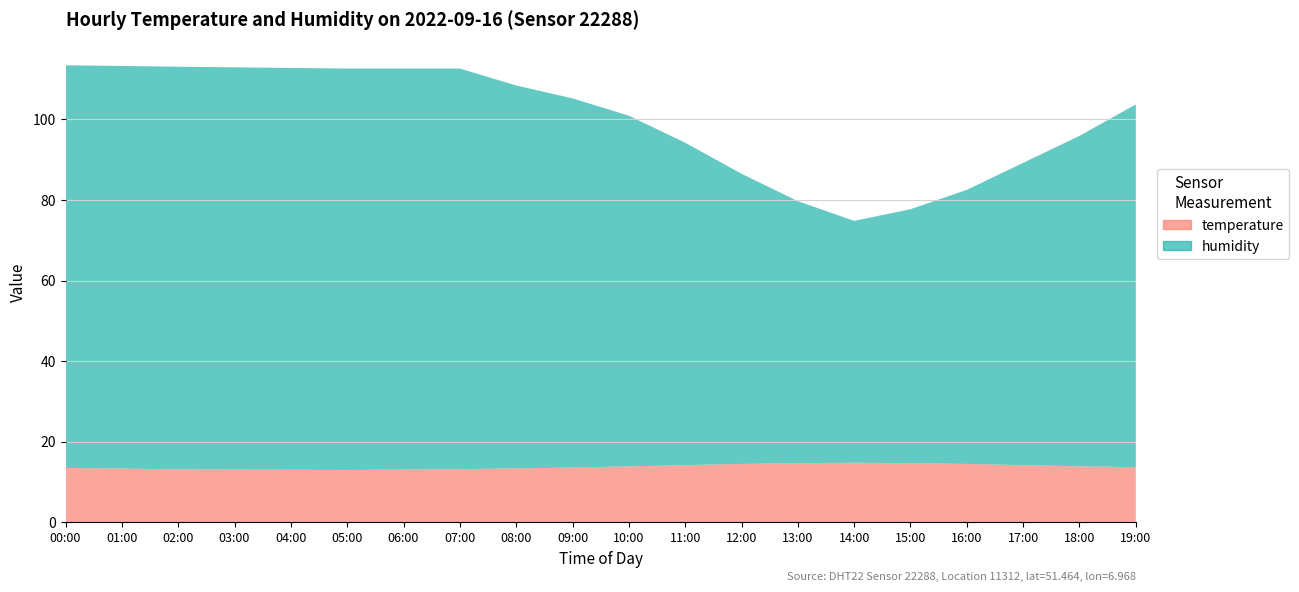

What is the average value of the temperature series?

13.8